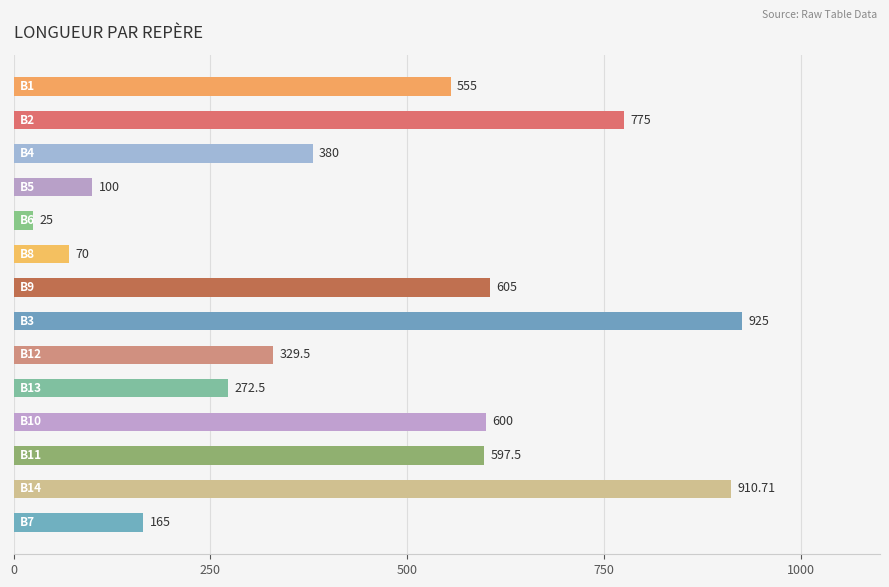

What is the difference between the maximum and second lowest values?

855.0